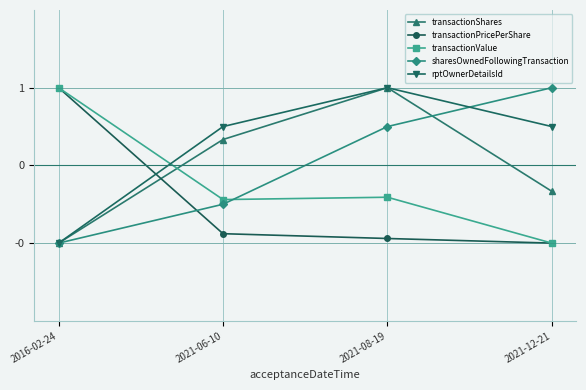

What are all the series names shown in the legend?

transactionShares, transactionPricePerShare, transactionValue, sharesOwnedFollowingTransaction, rptOwnerDetailsId